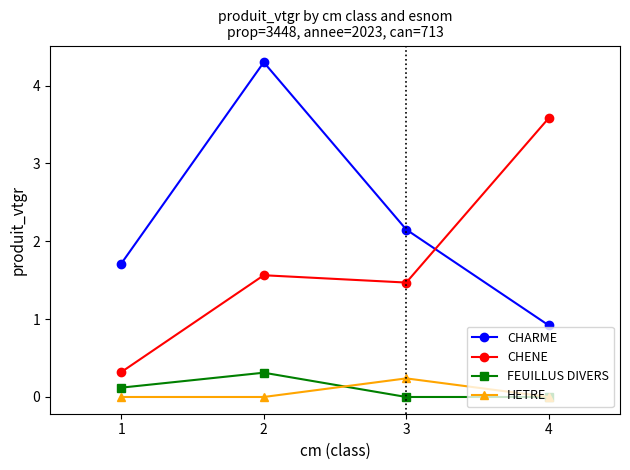

What is the value of the CHARME point at the 2nd from the left?

4.3